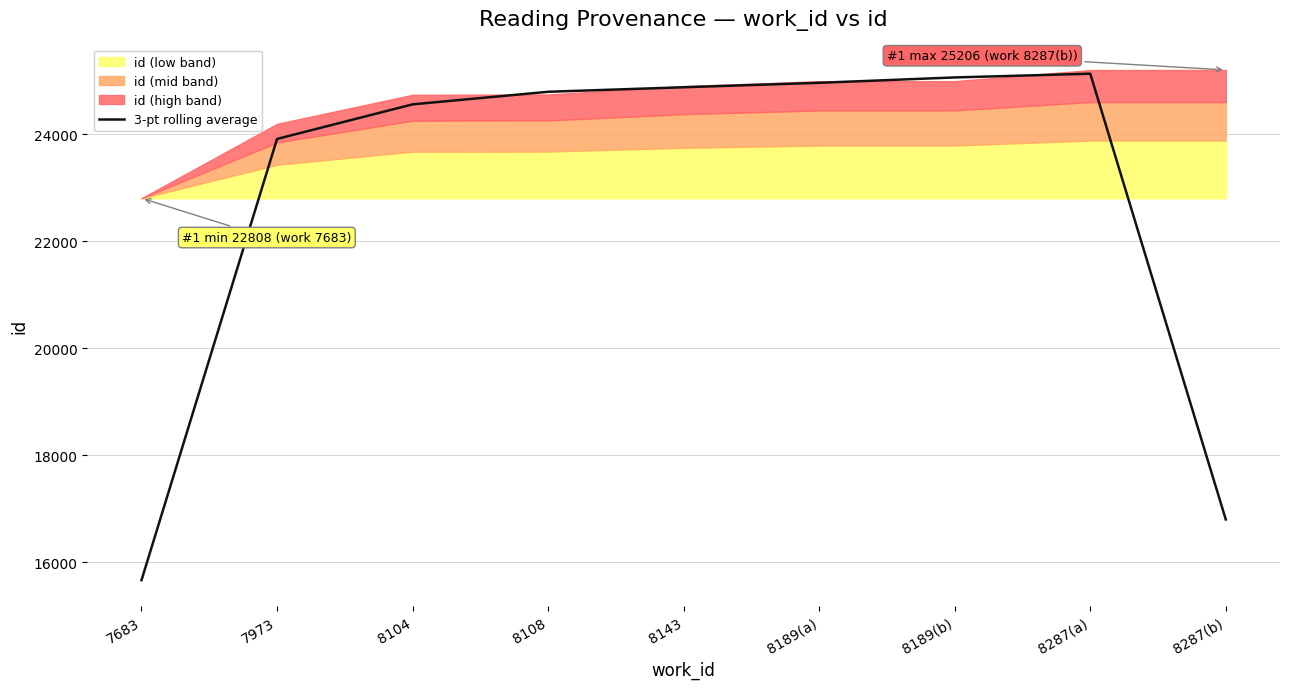

Is it true that the value at 8189(b) is 25066.0?

True